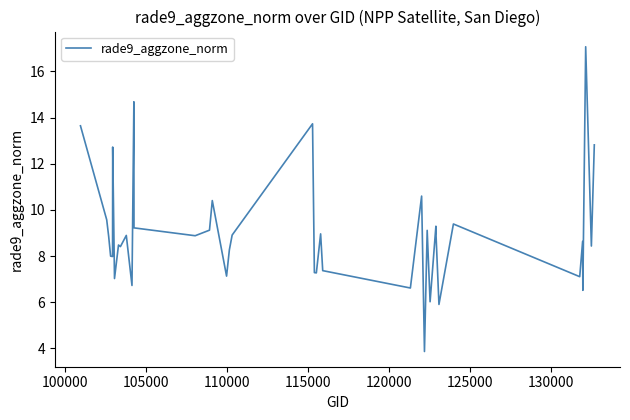

What is the difference between the maximum and minimum values?

13.2